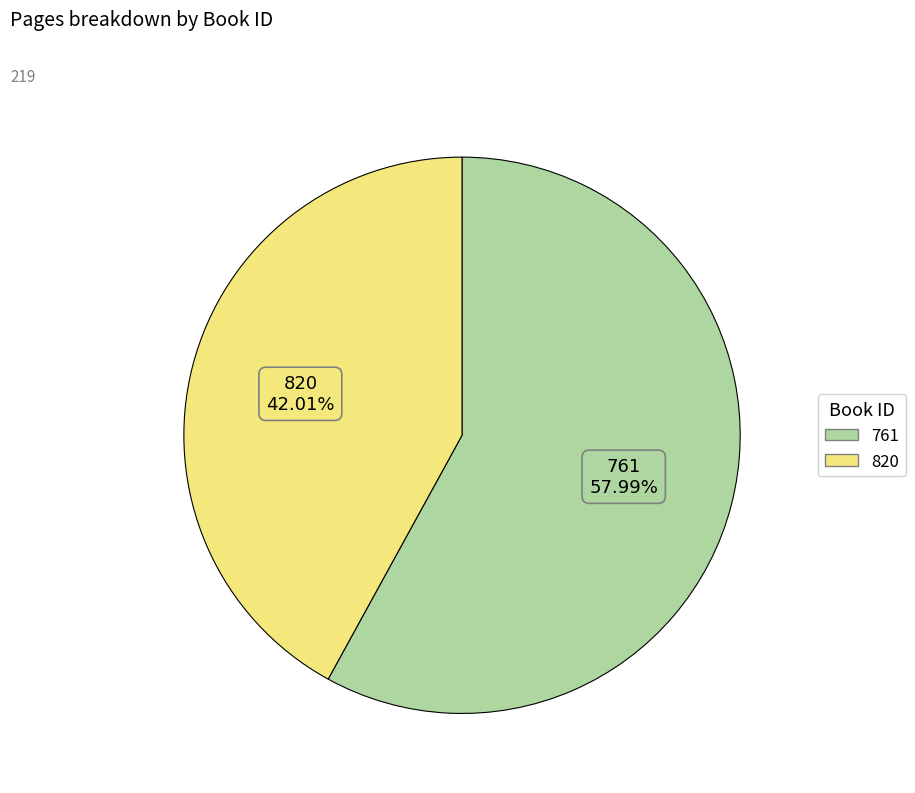

To the nearest percent, what is the difference between the 820 and 761 slice percentages?

16%